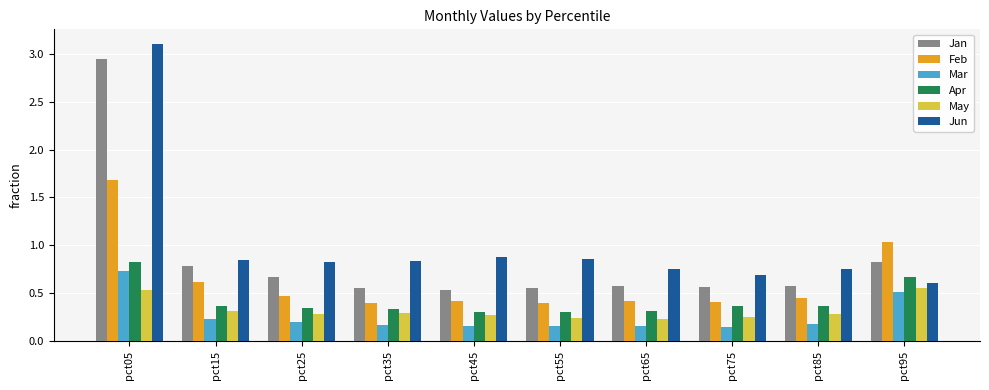

The value of Apr at pct15 is 0.5. True or false?

False